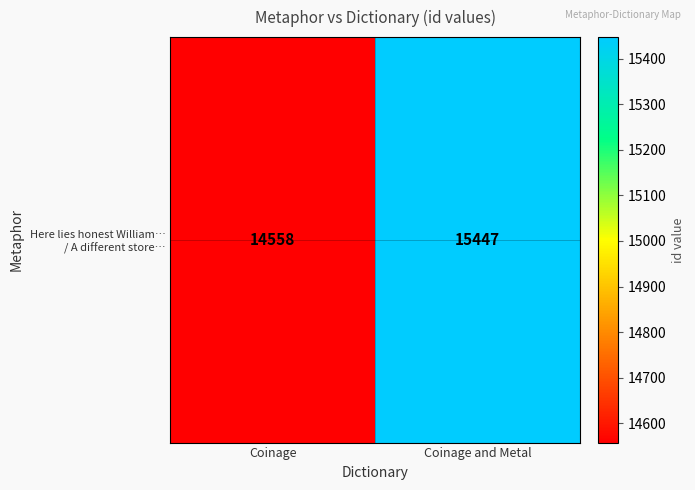

Is it true that the value at Coinage is 8451?

False